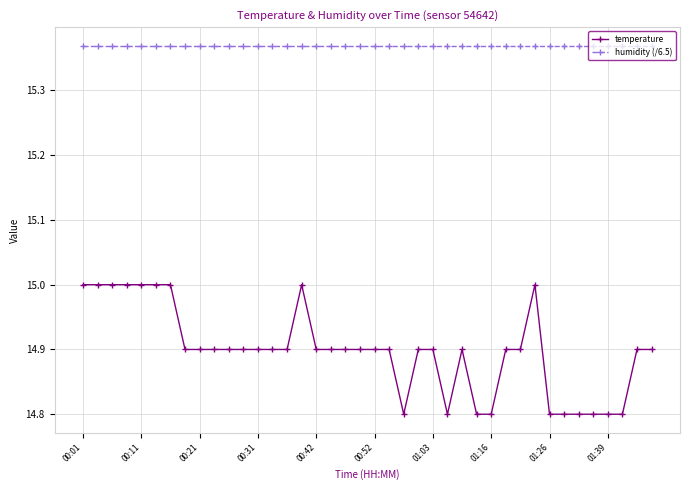

Which series has the widest spread of values?

temperature